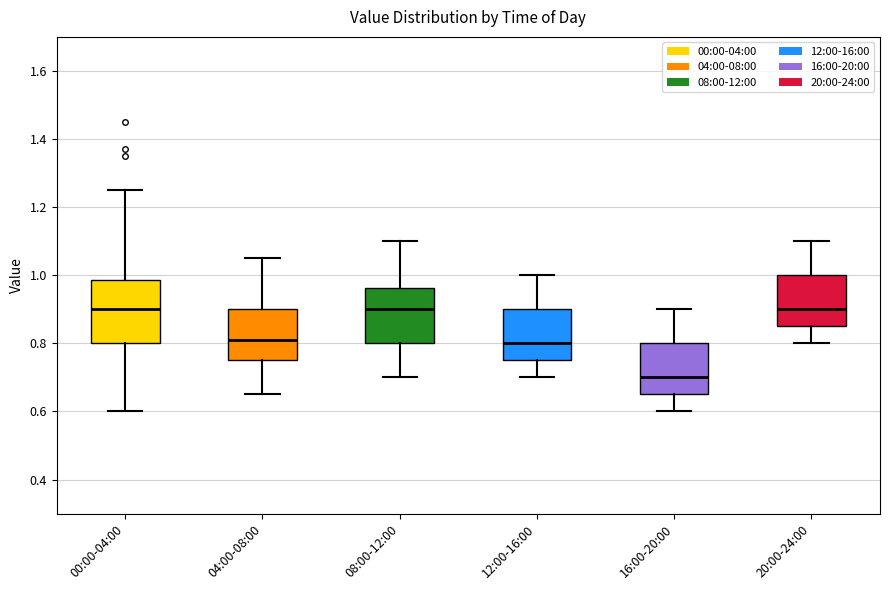

Which box has the lowest median line?

16:00-20:00